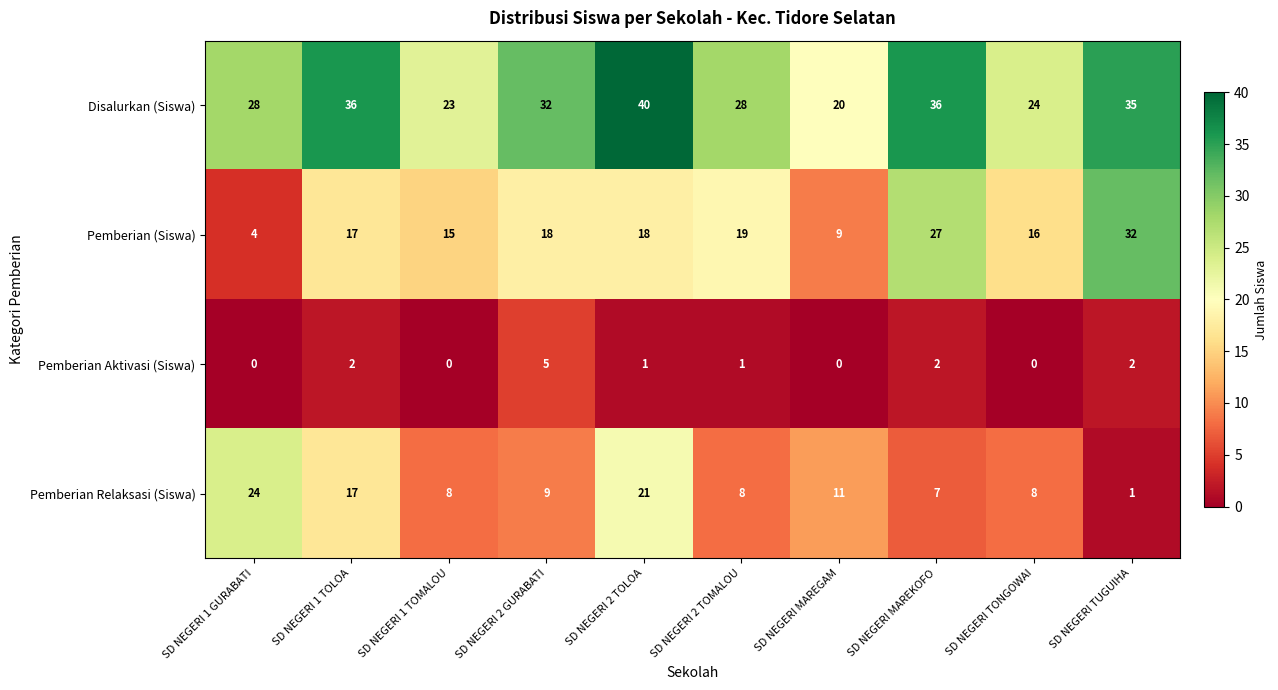

What is the sum of all Pemberian Relaksasi (Siswa) values?

114